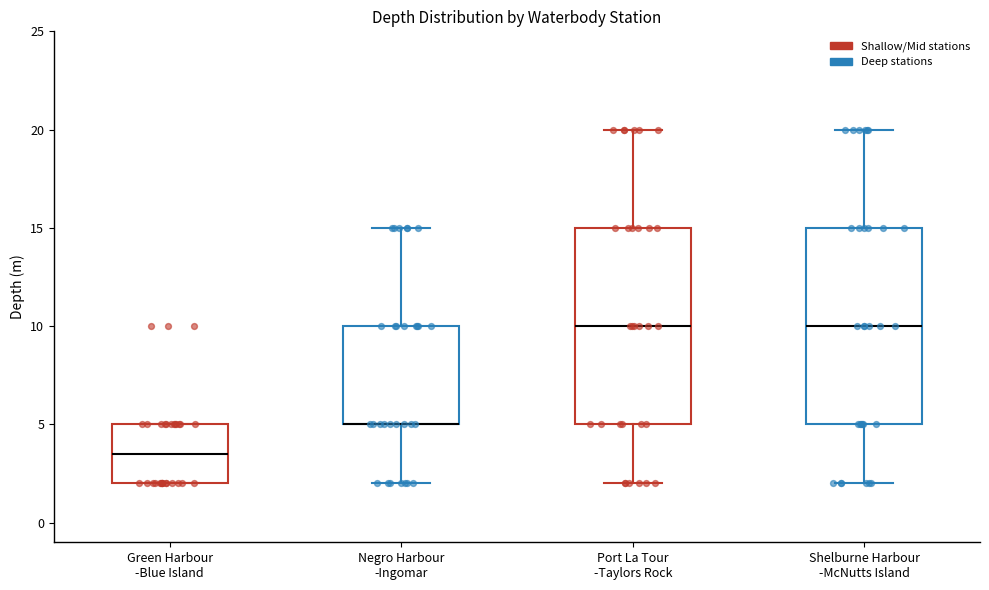

Where does the lower whisker of the box for Port La Tour -Taylors Rock end on the y-axis? The values are not printed on the chart, so give them approximately, as read against the axis.

2.0